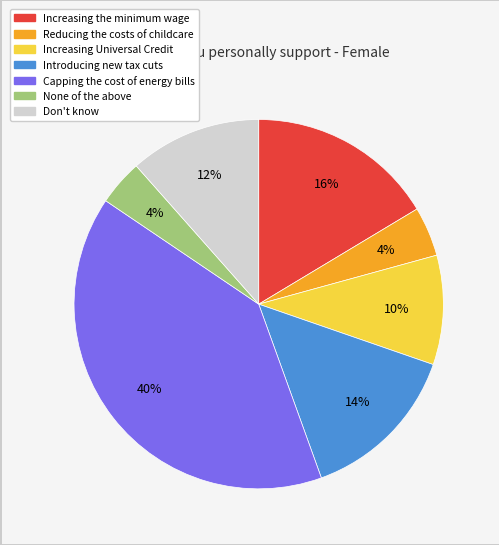

What is the largest slice in the pie chart?

Capping the cost of energy bills